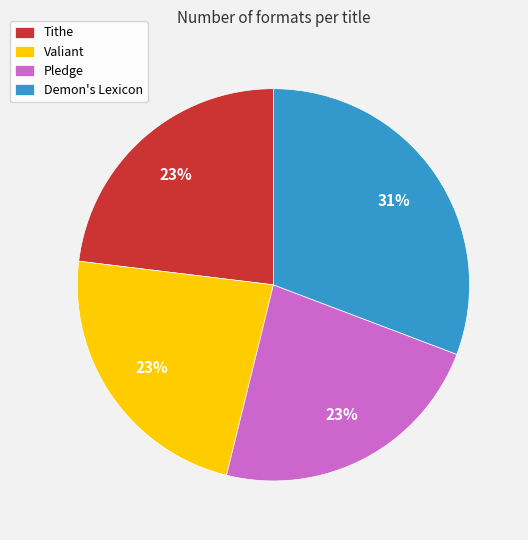

Is it true that Tithe is 23% of the pie?

True